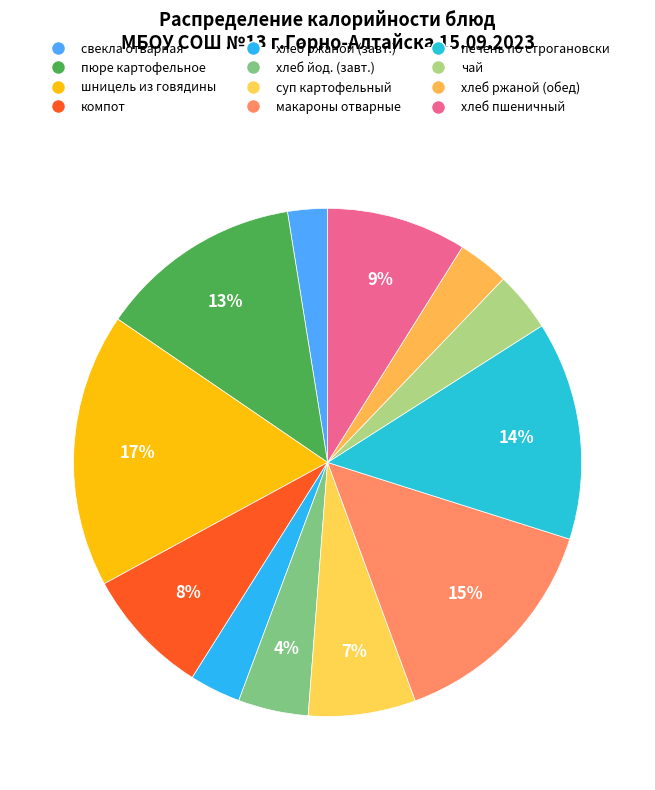

What percentage is the пюре картофельное slice, to the nearest percent?

13%